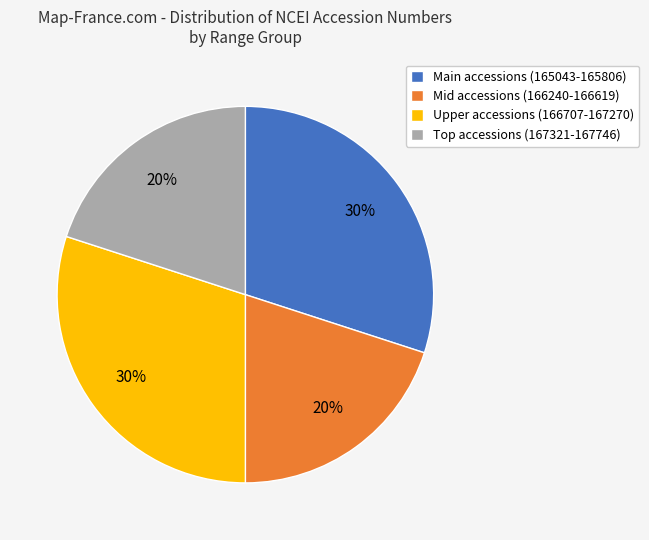

Between Upper accessions (166707-167270) and Mid accessions (166240-166619), which is larger?

Upper accessions (166707-167270)